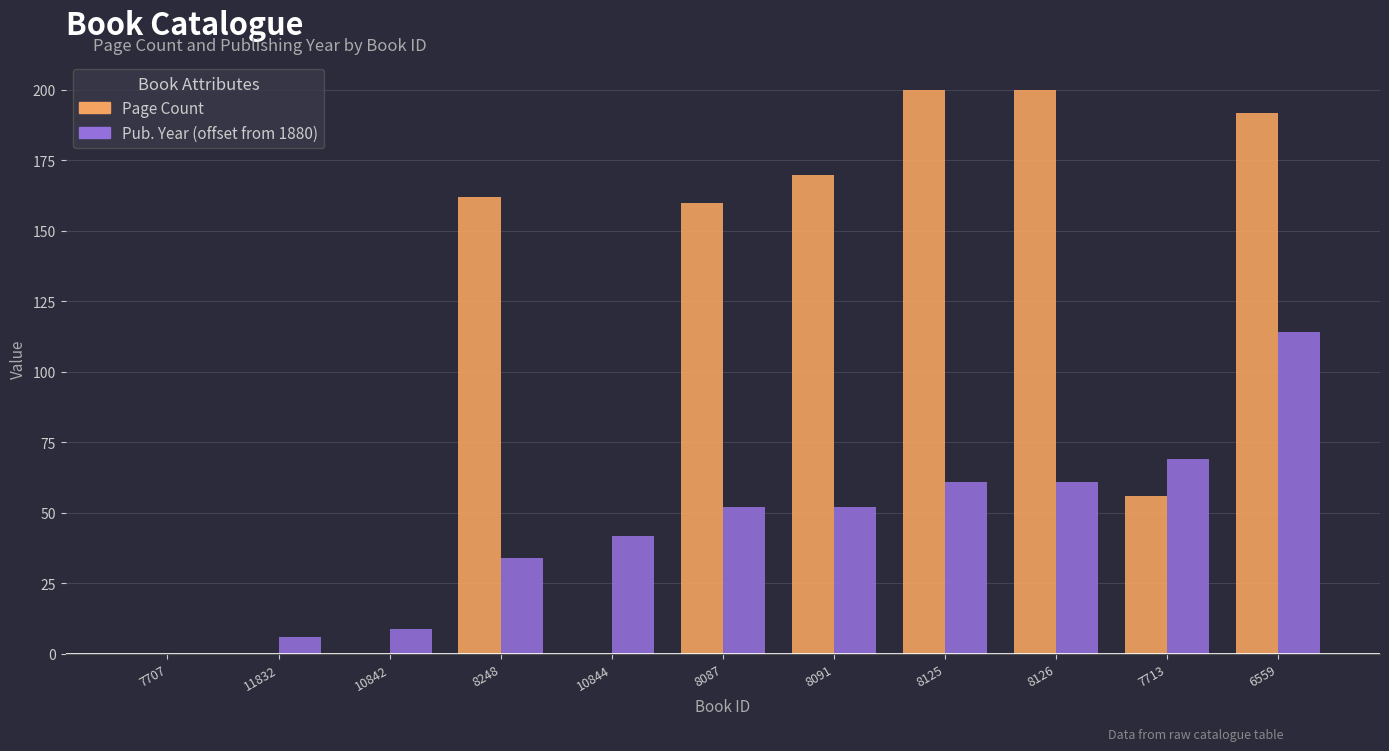

At which category is the sum across all series the highest?

6559